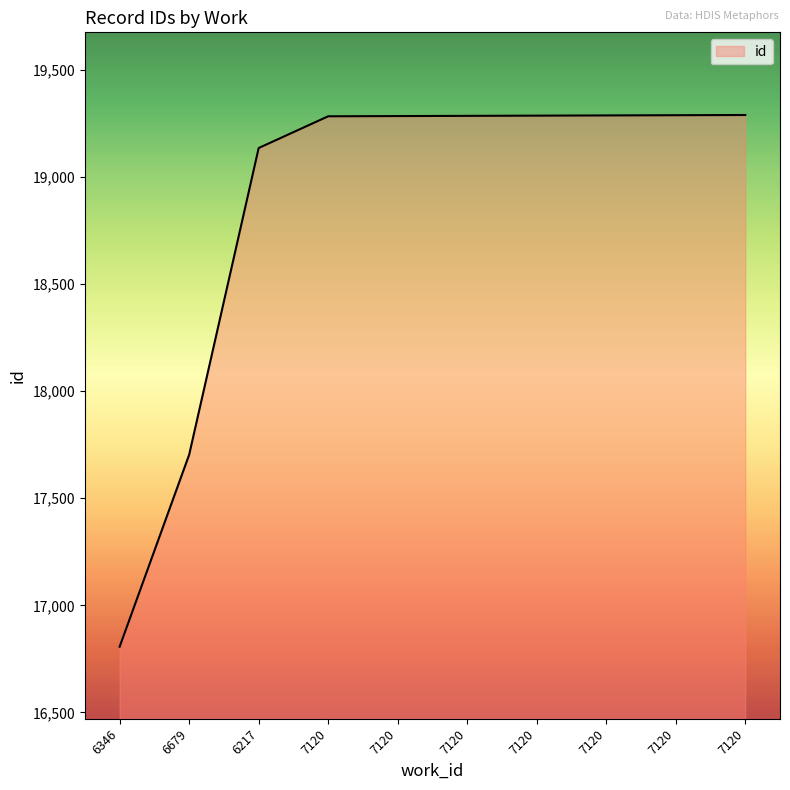

Between 6217 and 7120, which is larger?

7120